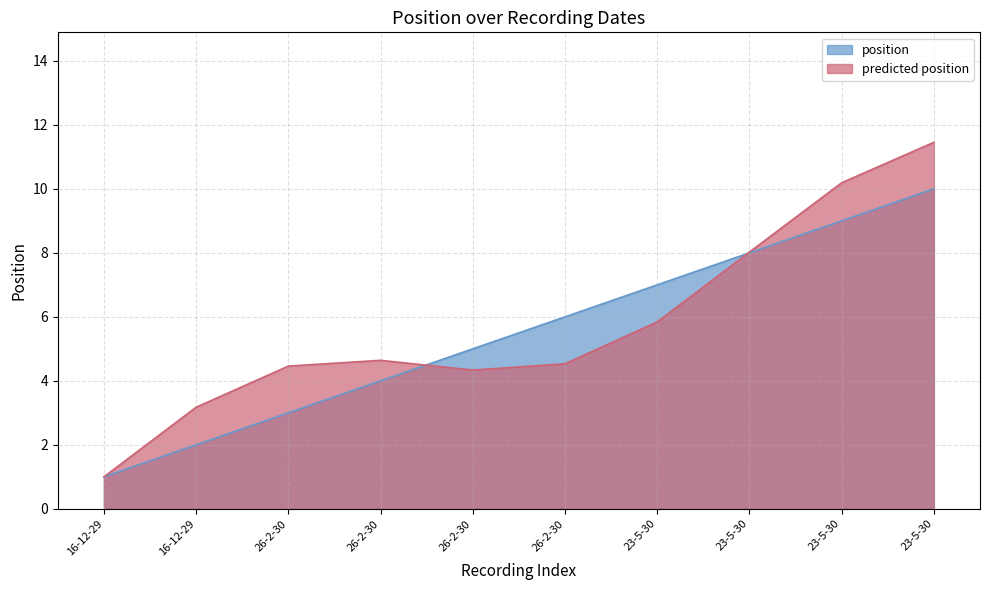

Which label corresponds to the largest value in the chart?

23-5-30